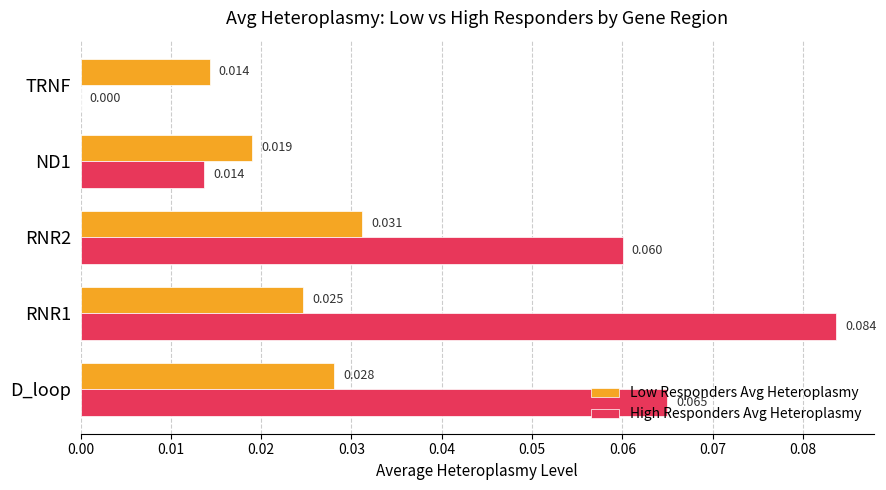

At which label is High Responders Avg Heteroplasmy closest to 0?

TRNF